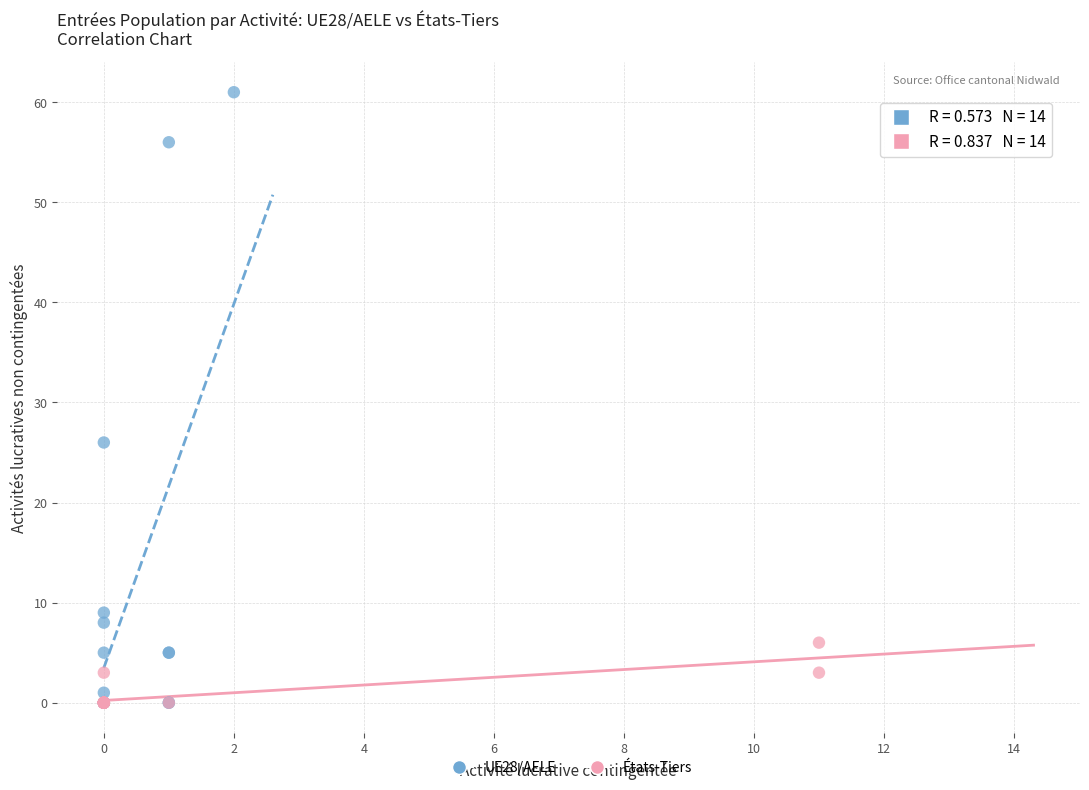

Which series has the largest Y range (max minus min)?

UE28/AELE